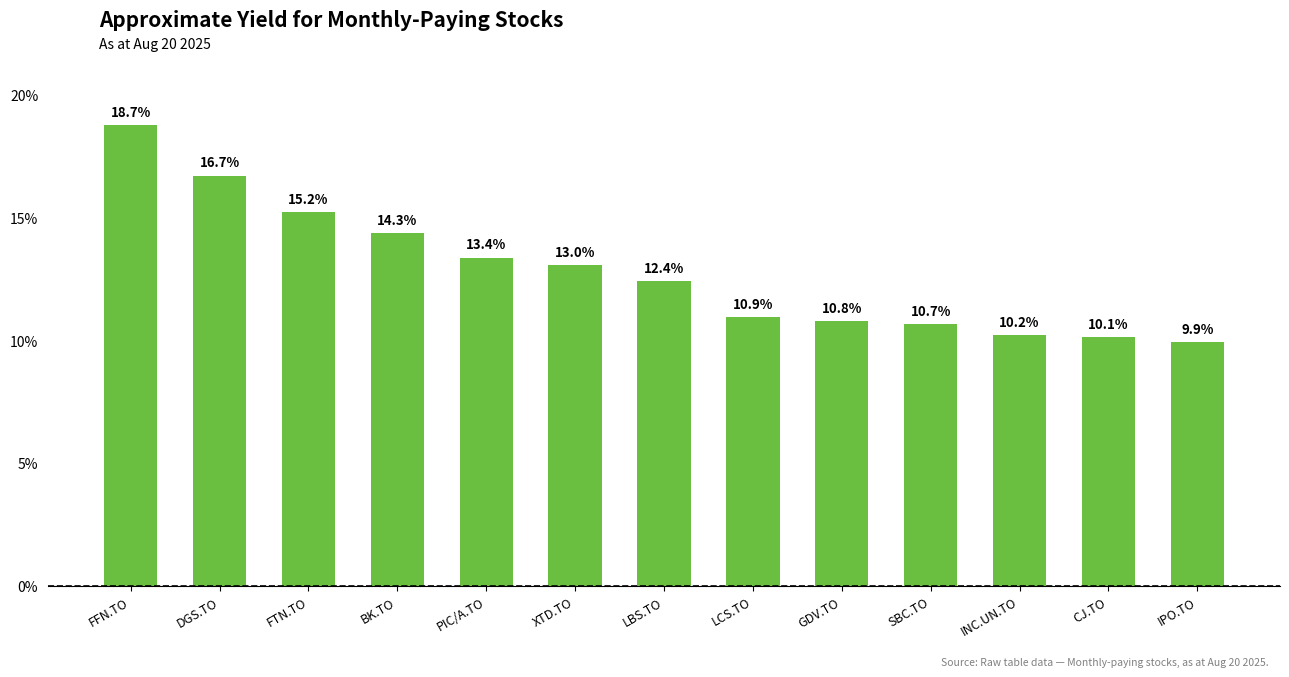

How many categories are shown in the chart?

13